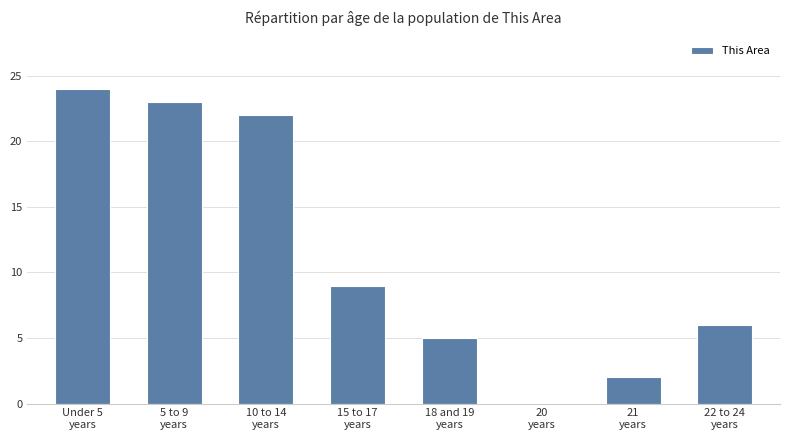

What is the greatest value displayed?

24